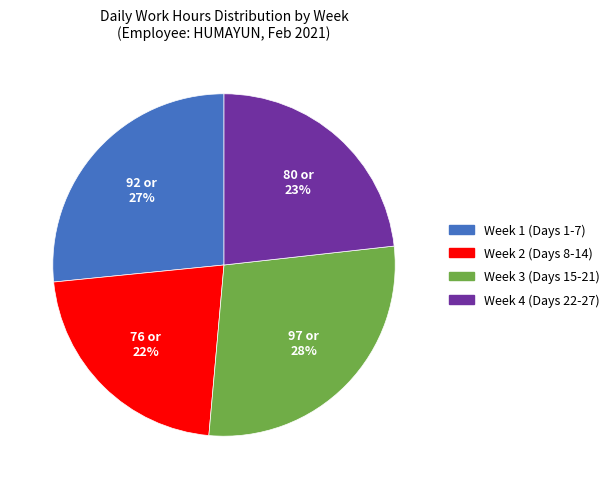

Is there a majority slice in this chart?

No